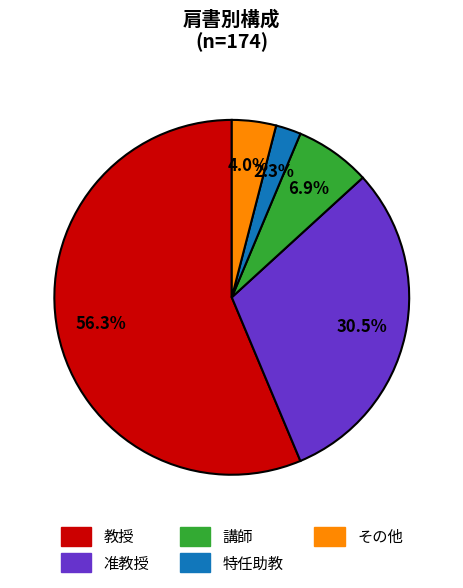

Does any single category account for the majority?

Yes